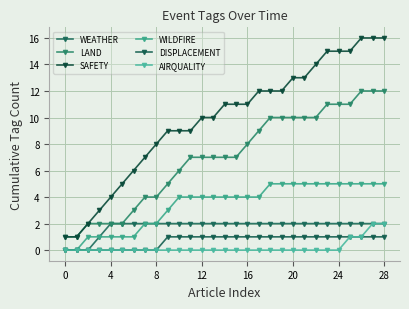

What are all the series names shown in the legend?

WEATHER, LAND, SAFETY, WILDFIRE, DISPLACEMENT, AIRQUALITY